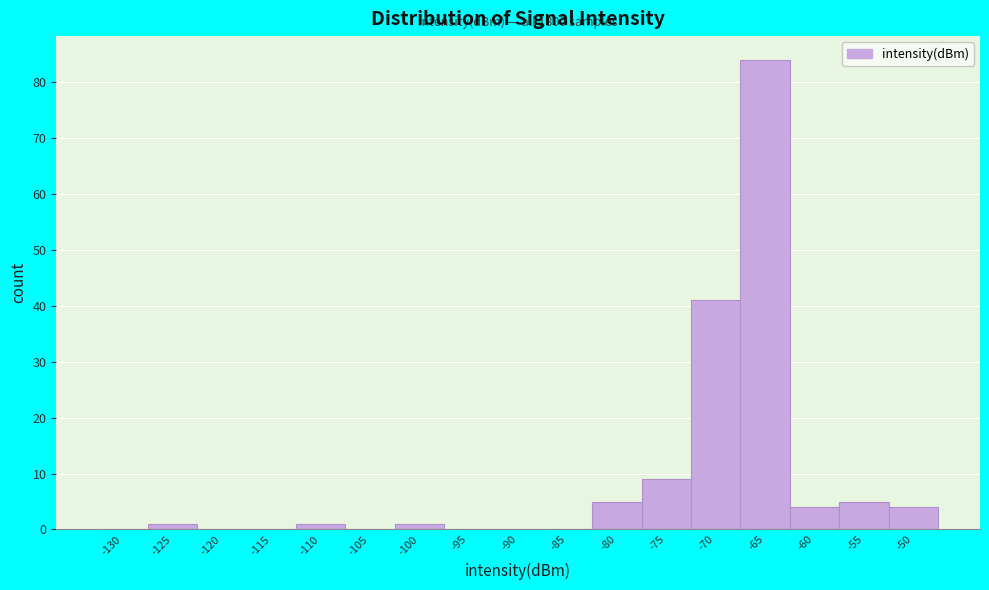

Reading left to right, transcribe all the data shown in this chart.

-130=0	-125=1	-120=0	-115=0	-110=1	-105=0	-100=1	-95=0	-90=0	-85=0	-80=5	-75=9	-70=41	-65=84	-60=4	-55=5	-50=4